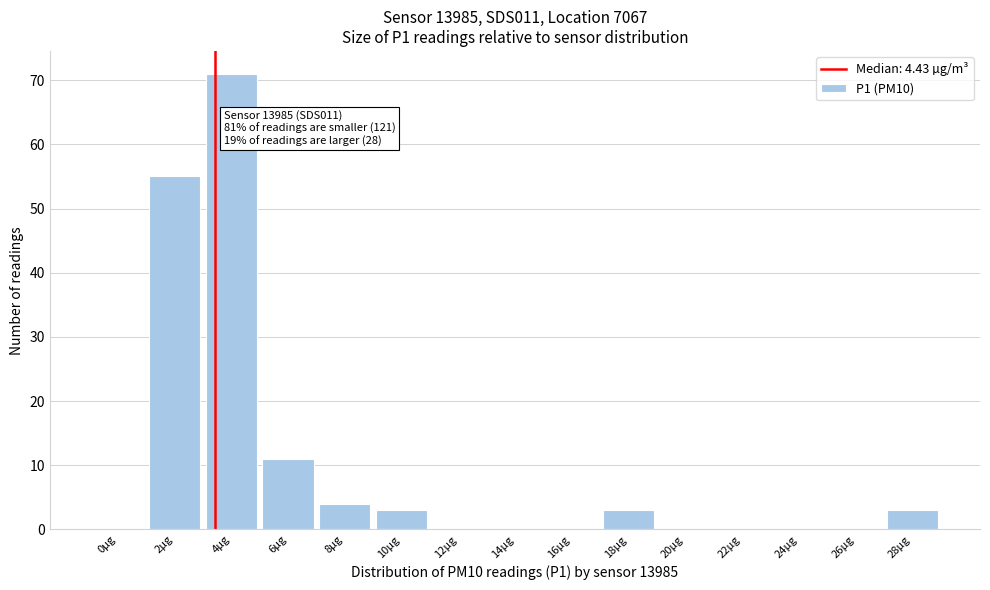

Reading right to left, what are all the values shown in this chart?

28µg=3	26µg=0	24µg=0	22µg=0	20µg=0	18µg=3	16µg=0	14µg=0	12µg=0	10µg=3	8µg=4	6µg=11	4µg=71	2µg=55	0µg=0